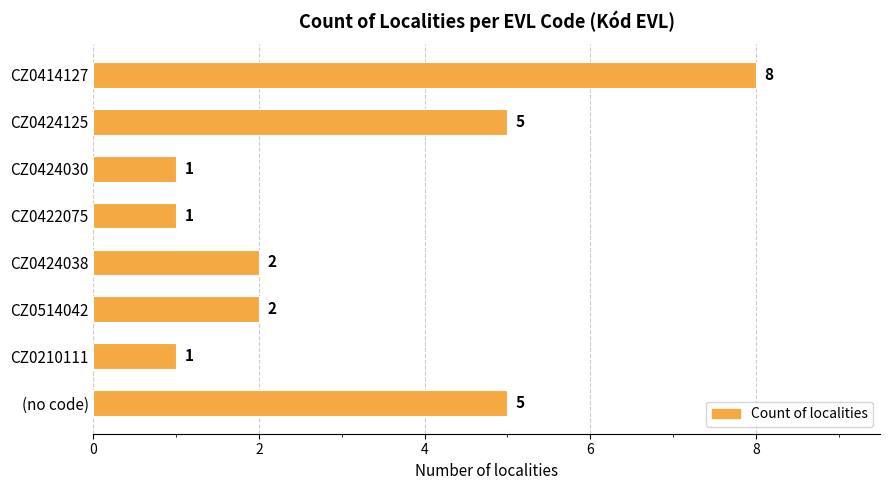

Between (no code) and CZ0424030, which is larger?

(no code)